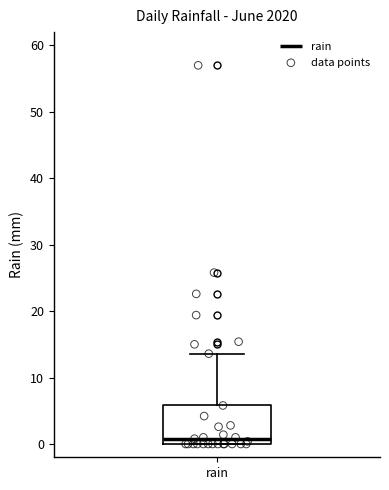

Read this box plot against the y-axis: the position of the median line, the range covered by the box, and the ends of both whiskers. The values are not printed on the chart, so give them approximately, as read against the axis.

median 1, box 0 to 6, whiskers 0 to 14